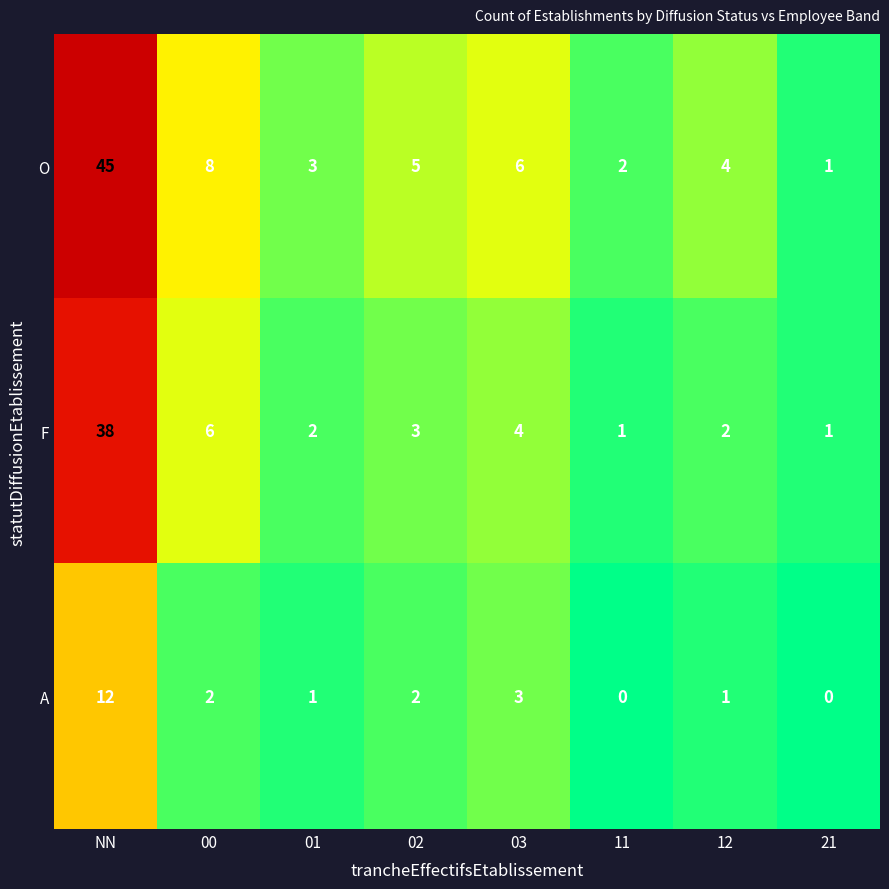

At which category is the sum across all series the highest?

NN